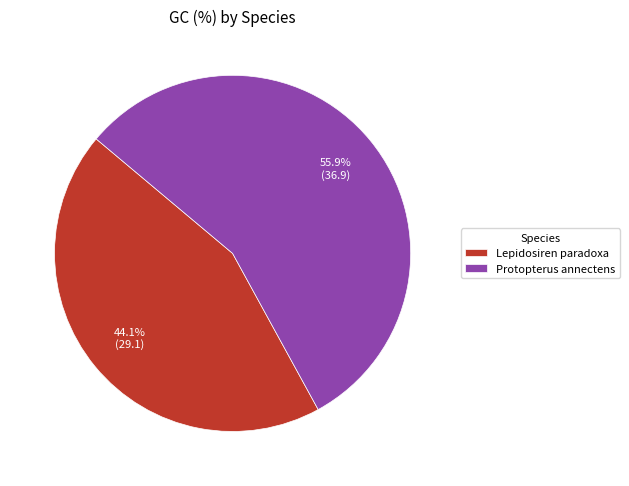

Approximately how many times larger is the value at Lepidosiren paradoxa compared to Protopterus annectens?

0.8